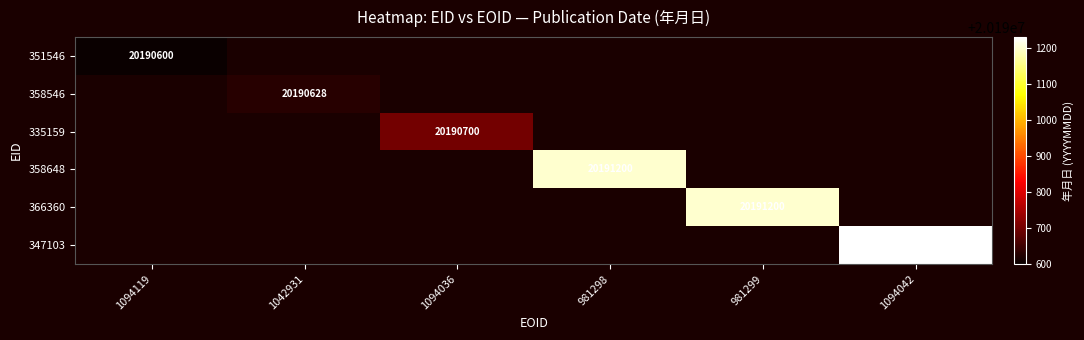

At how many categories does at least one series exceed 20190671?

4